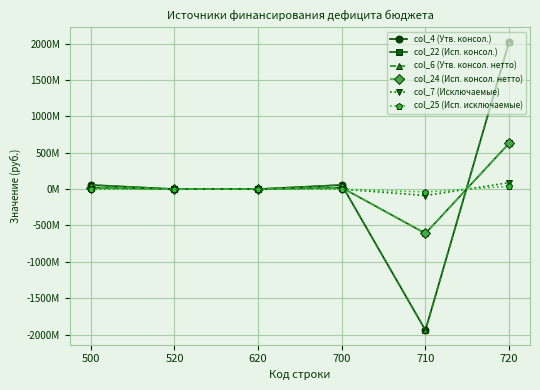

What is the difference between the maximum and minimum values in the col_4 (Утв. консол.) series?

3965635329.5